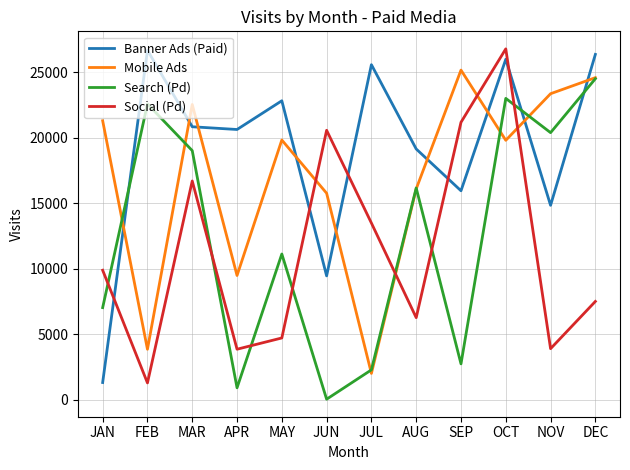

True or false: Mobile Ads has a value of 19812 at MAY.

True